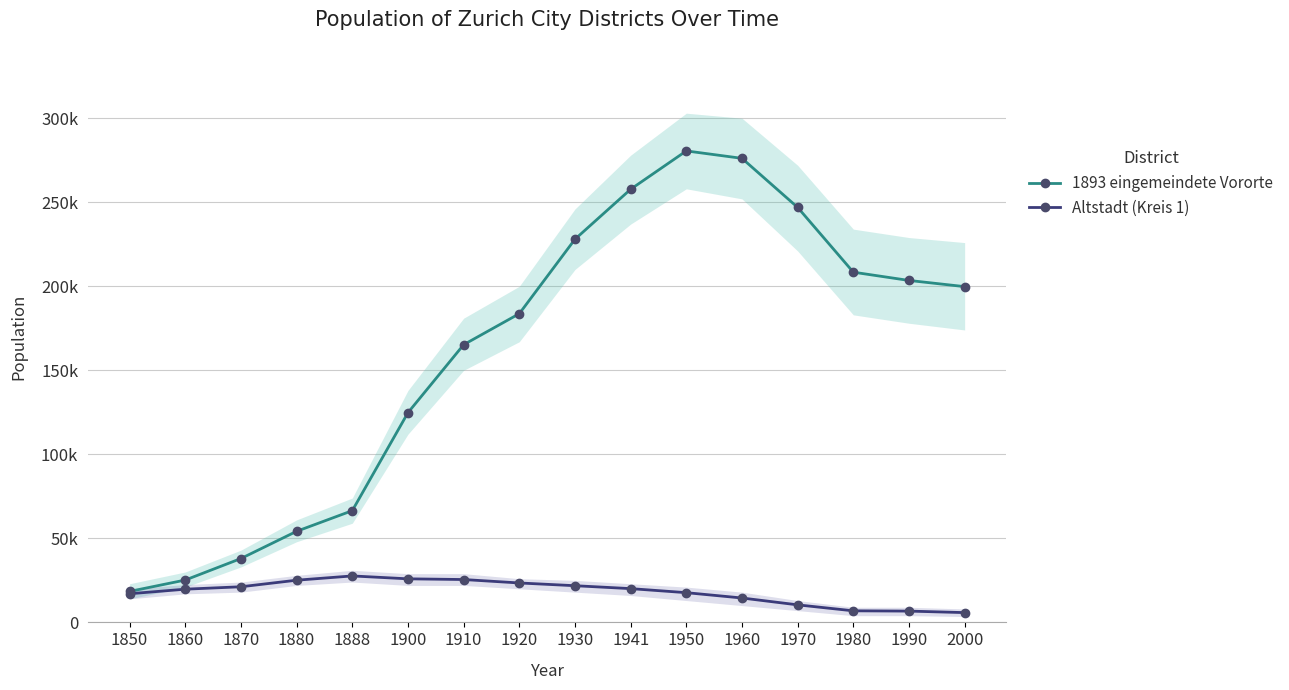

True or false: Altstadt (Kreis 1) and 1893 eingemeindete Vororte cross at least once.

False